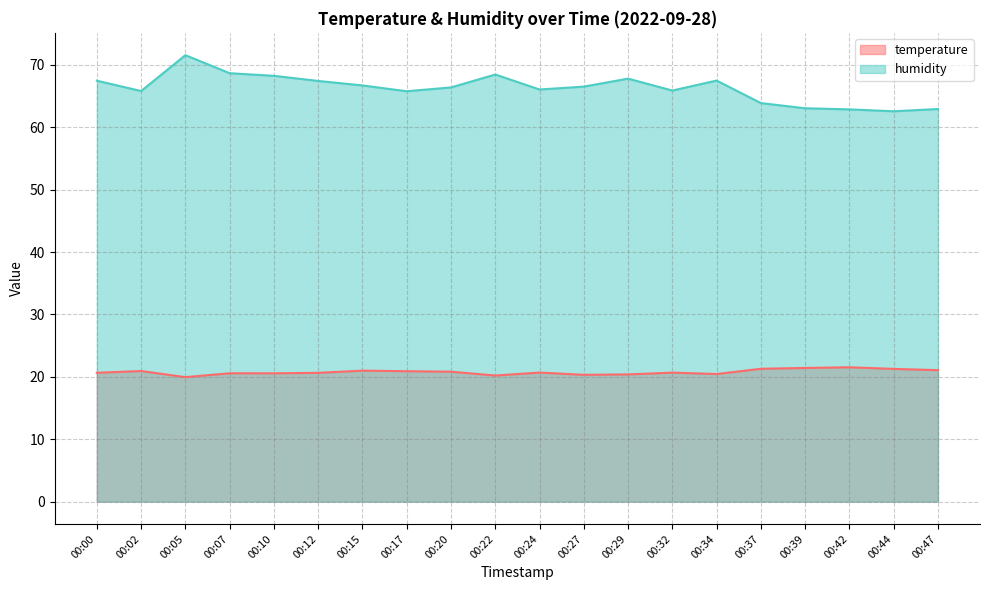

True or false: humidity and temperature cross at least once.

False